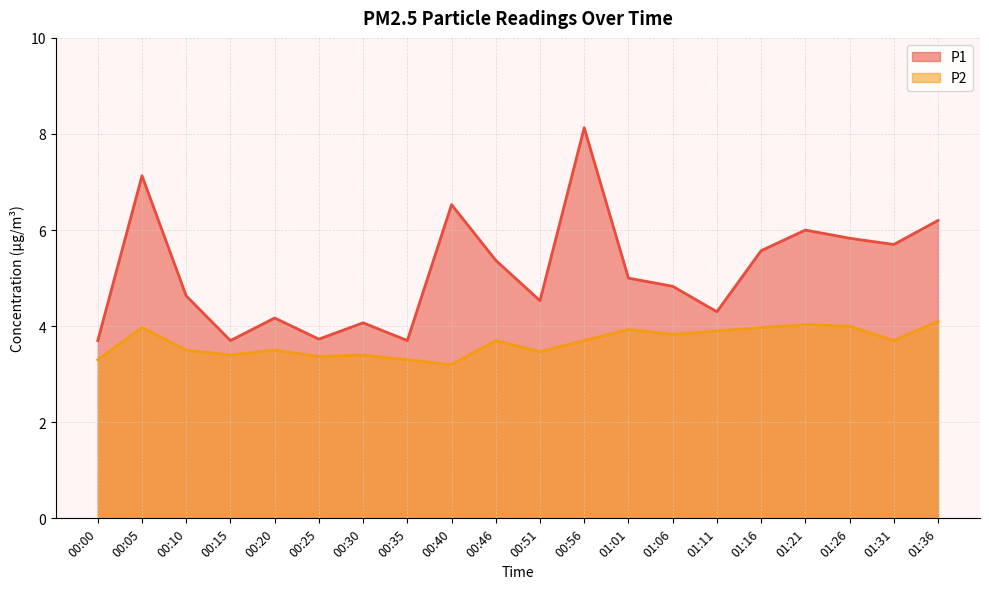

True or false: P1 and P2 cross at least once.

False